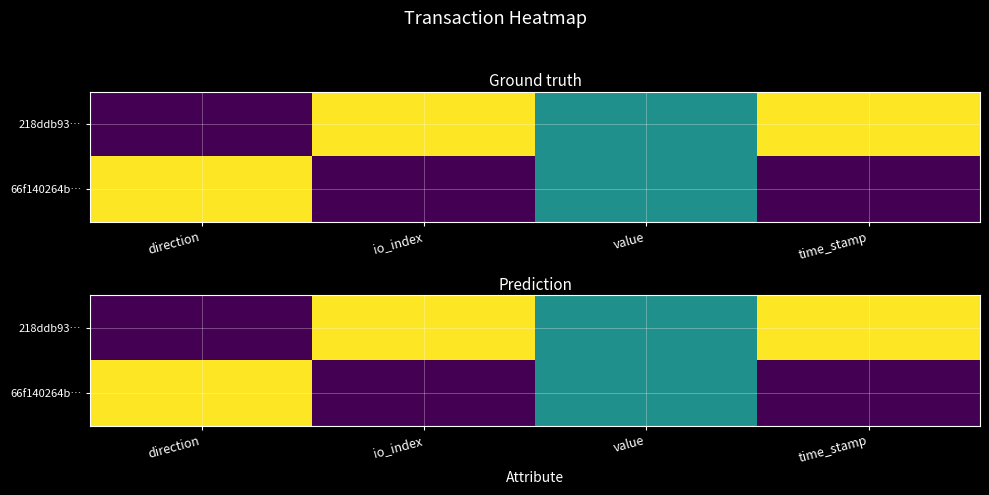

Which series has the largest total across all categories?

218ddb93…